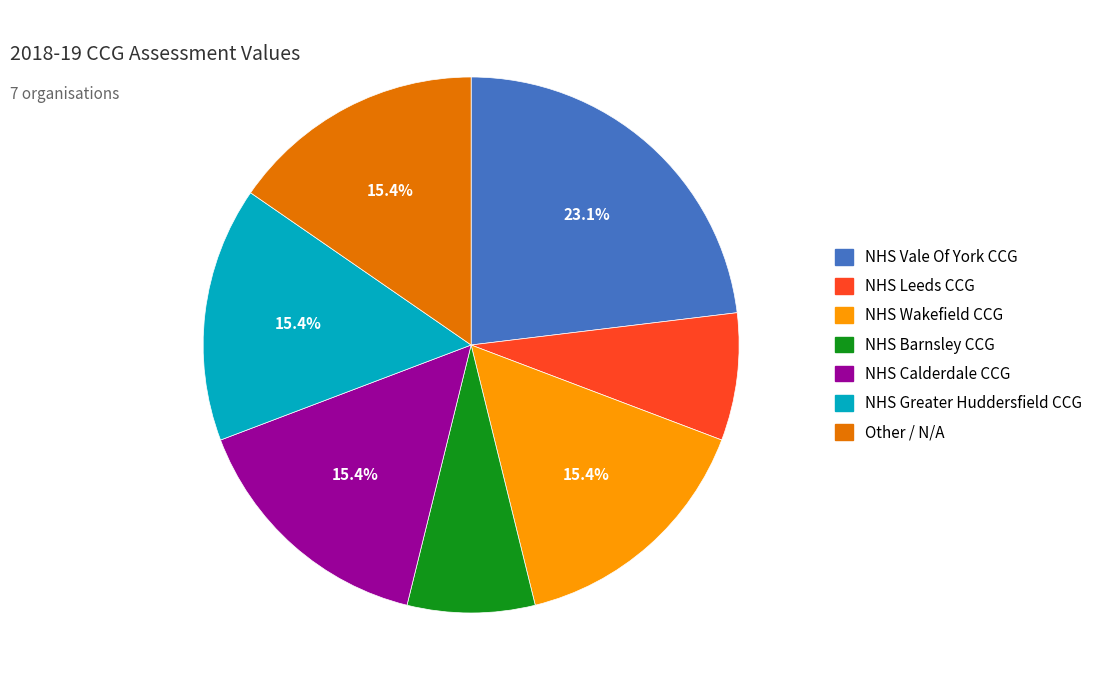

Is there a majority slice in this chart?

No